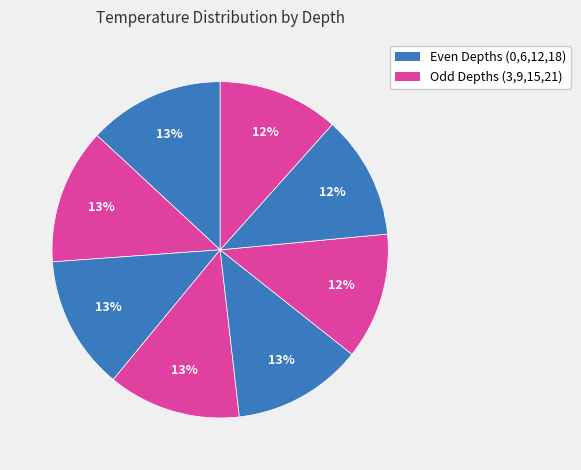

How many slices are in this pie chart?

8